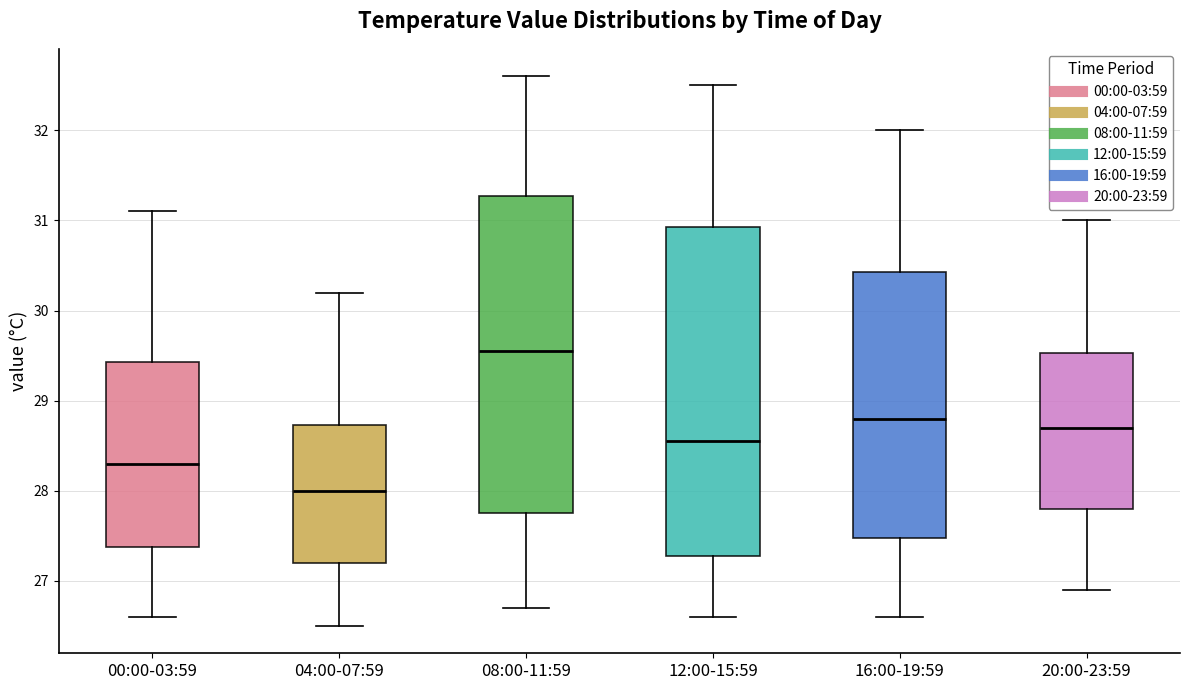

Where does the upper whisker of the box for 04:00-07:59 end on the y-axis? The values are not printed on the chart, so give them approximately, as read against the axis.

30.2